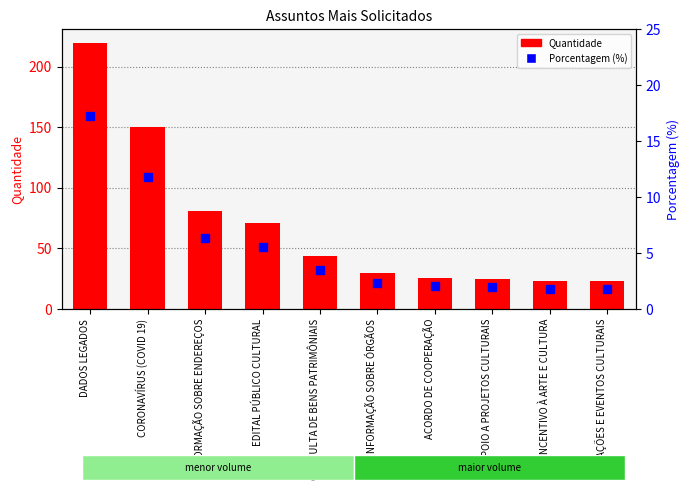

What is the lowest value of the Quantidade series?

23.0